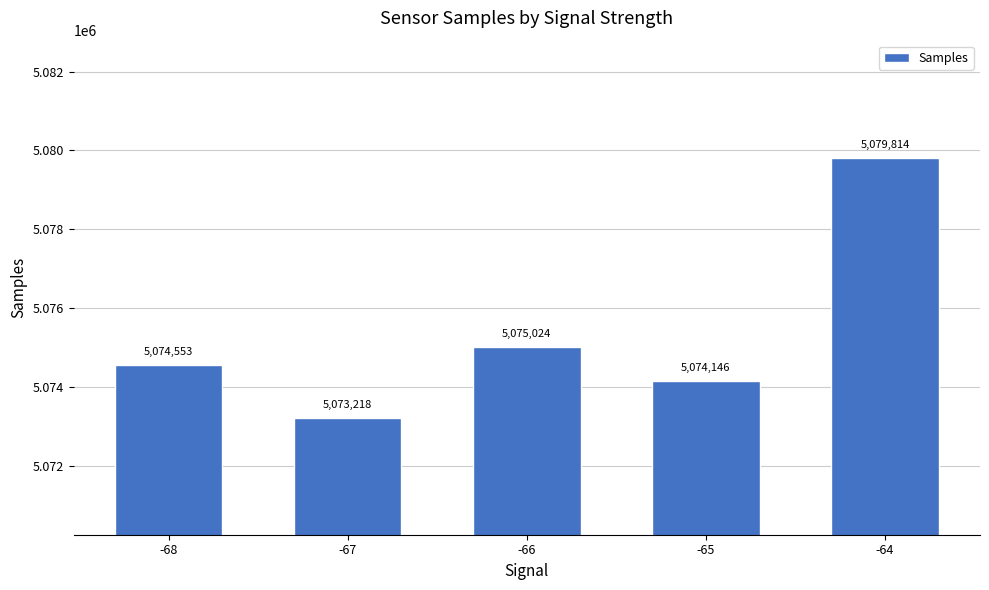

List the labels in order of value, largest first.

-64, -66, -68, -65, -67